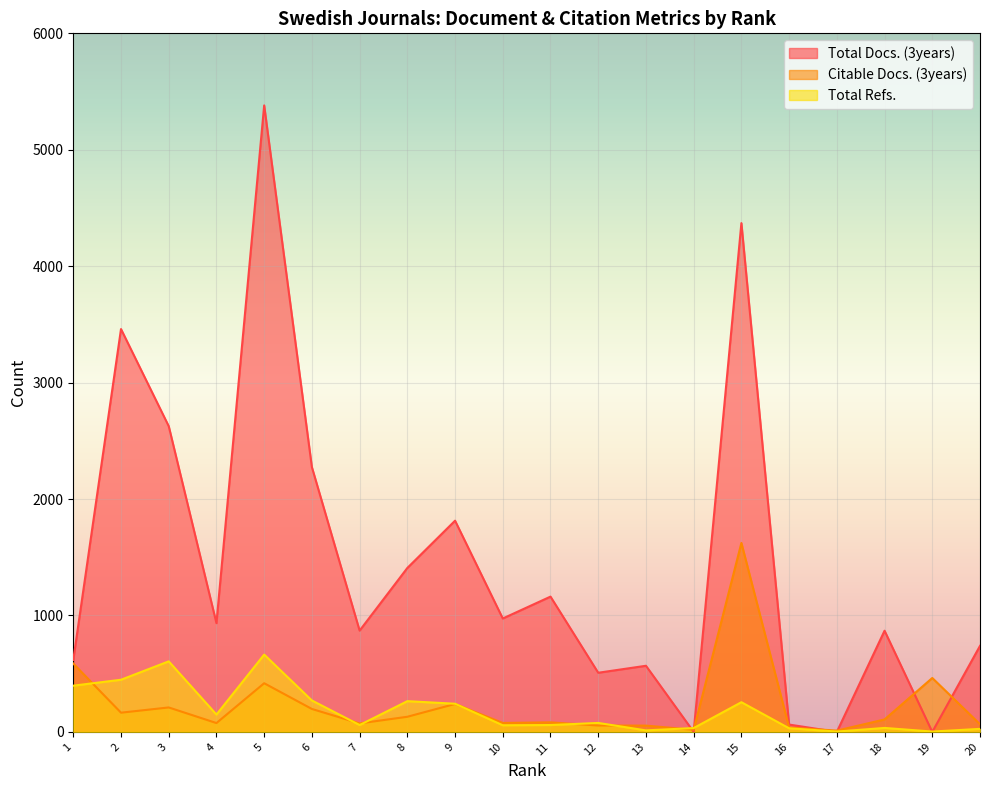

The value of Total Docs. (3years) at 6 is 3515. True or false?

False